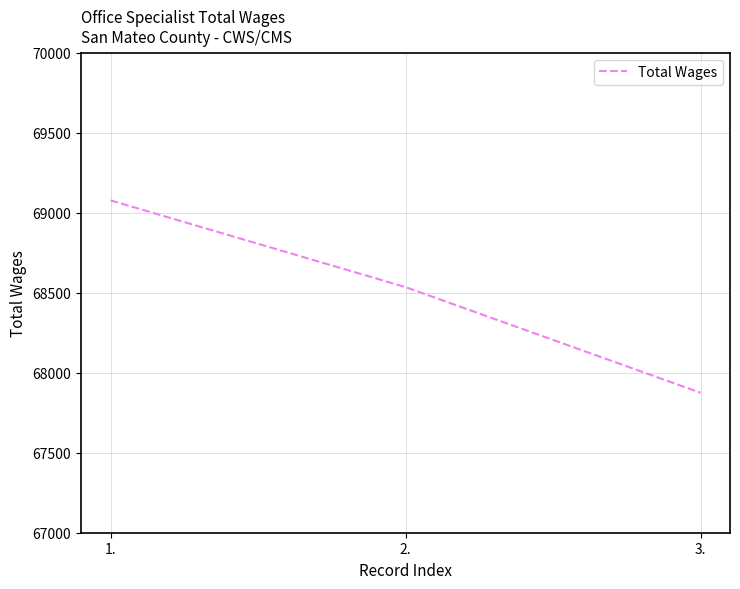

List the labels in order of value, smallest first.

3., 2., 1.